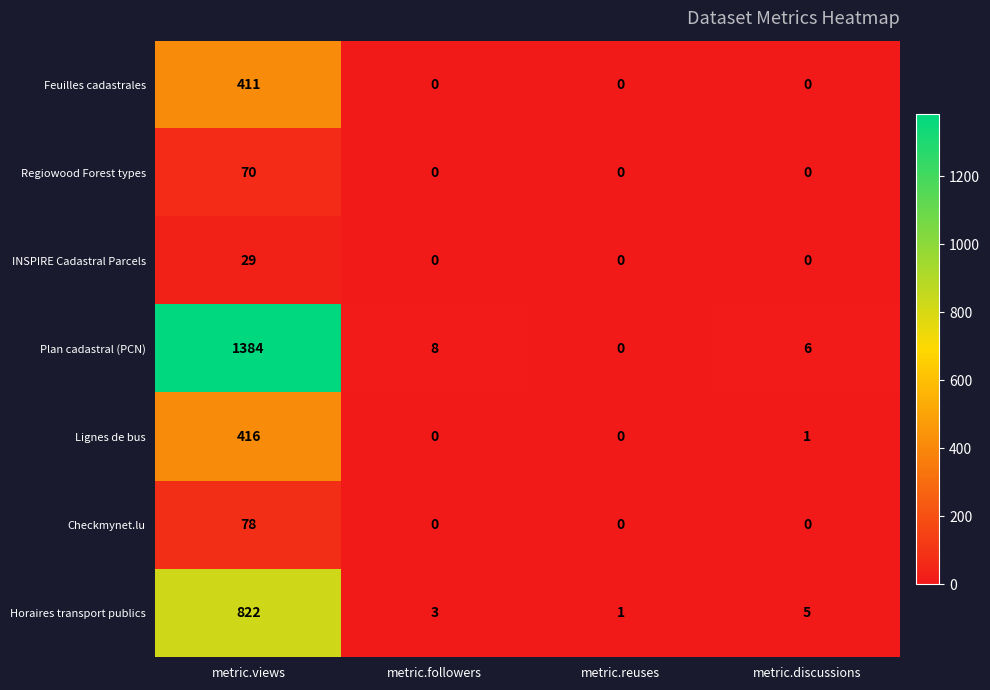

What is the maximum value shown in the chart?

1384